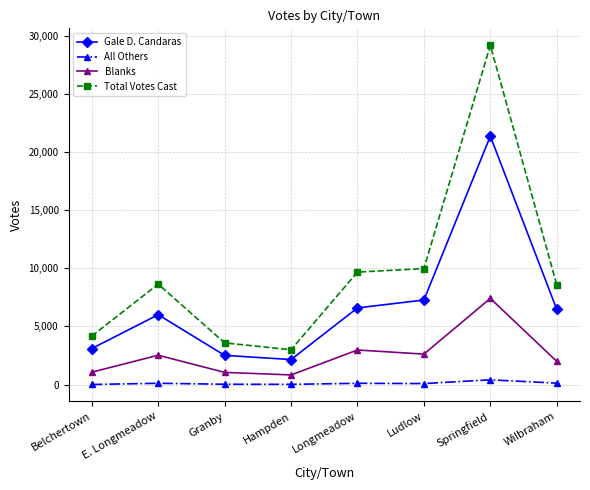

The value of Total Votes Cast at Belchertown is 4169. True or false?

True